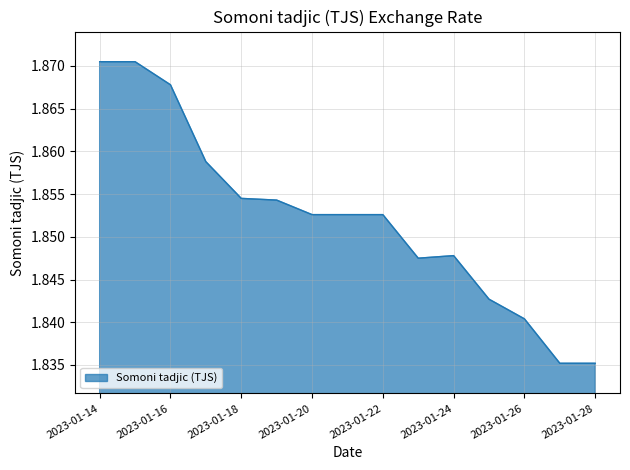

Rank the categories by value from lowest to highest.

2023-01-27, 2023-01-28, 2023-01-26, 2023-01-25, 2023-01-23, 2023-01-24, 2023-01-20, 2023-01-21, 2023-01-22, 2023-01-19, 2023-01-18, 2023-01-17, 2023-01-16, 2023-01-14, 2023-01-15